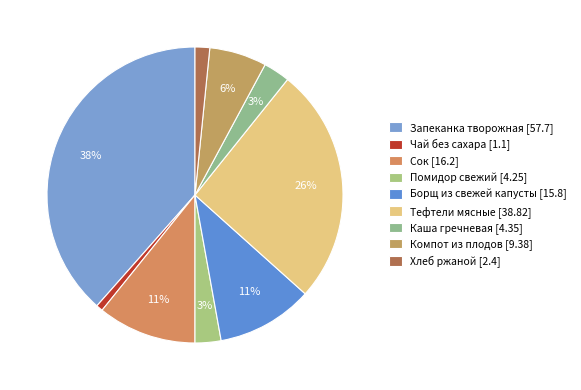

Which category has the biggest portion of the pie?

Запеканка творожная [57.7]